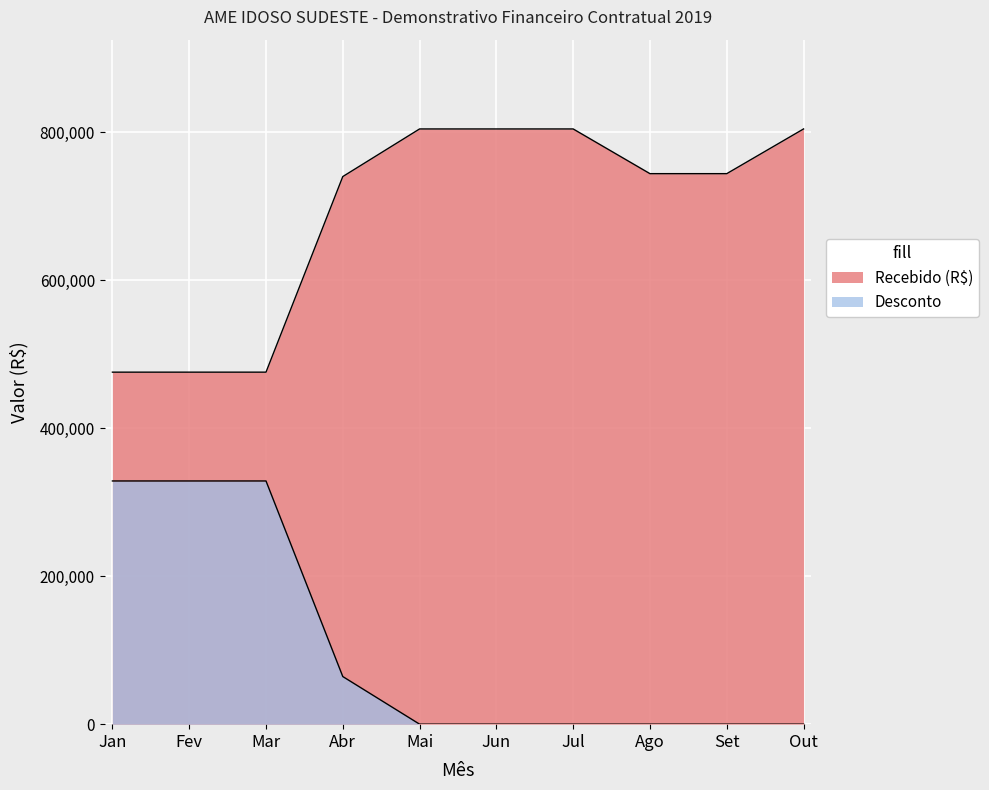

Reading left to right, what are all the values shown in this chart?

Recebido (R$): 475717.9	475717.9	475717.9	740038.8	804390.0	804390.0	804390.0	743974.4	743974.4	804390.0
Desconto: 328672.1	328672.1	328672.1	64351.2	0.0	0.0	0.0	0.0	0.0	0.0